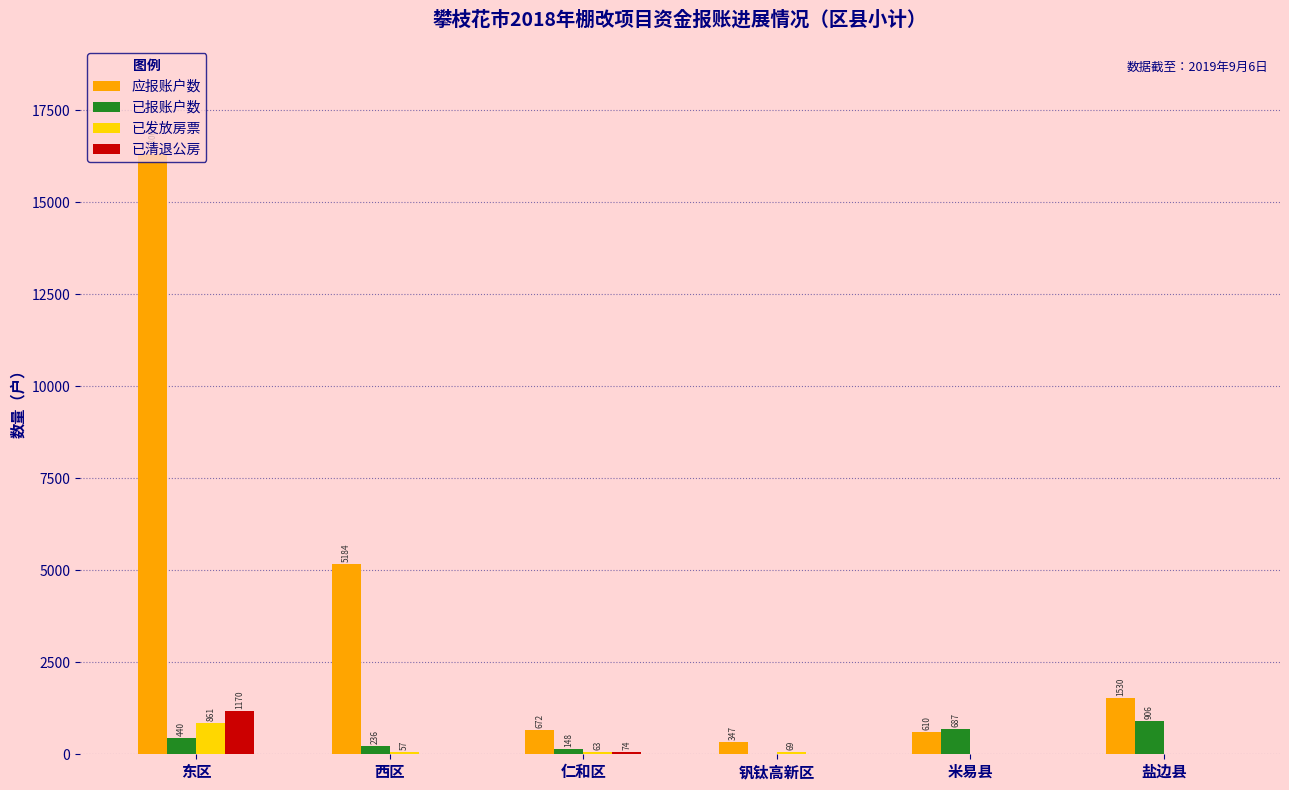

At which category is the sum across all series the highest?

东区